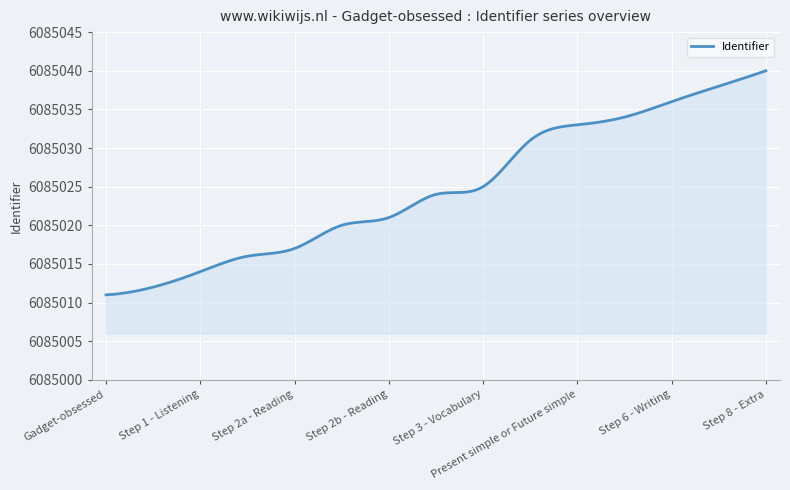

What is the maximum value shown in the chart?

6085040.0